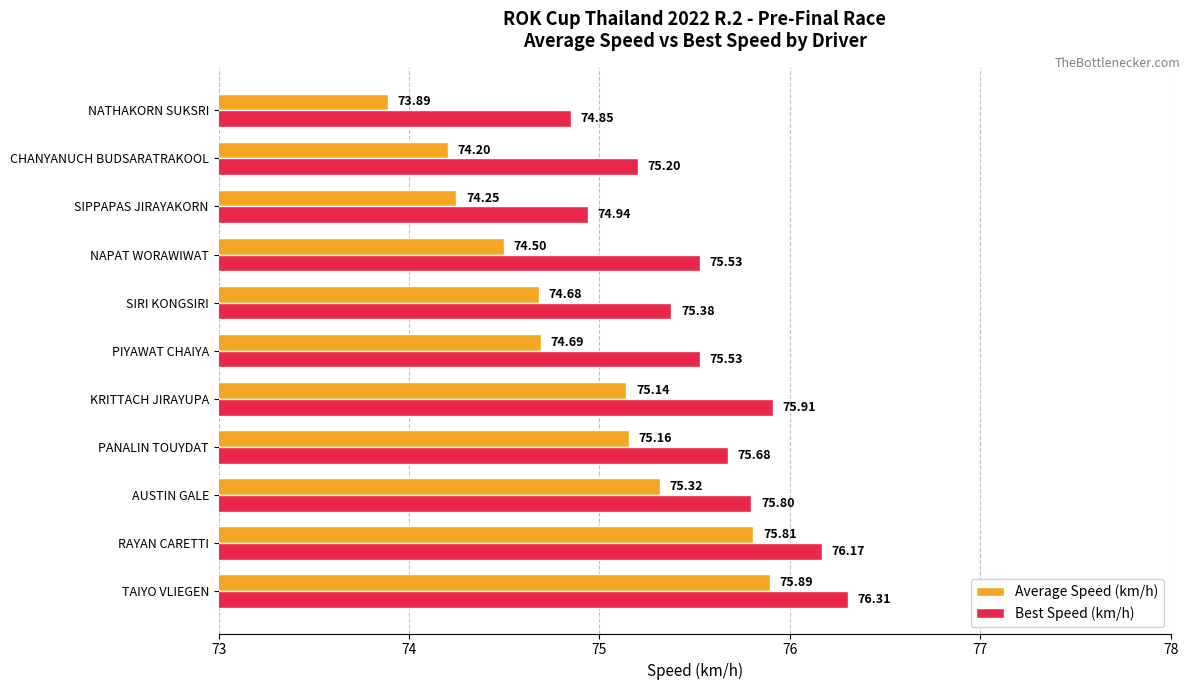

List the series in order of their peak value, highest first.

Best Speed (km/h), Average Speed (km/h)